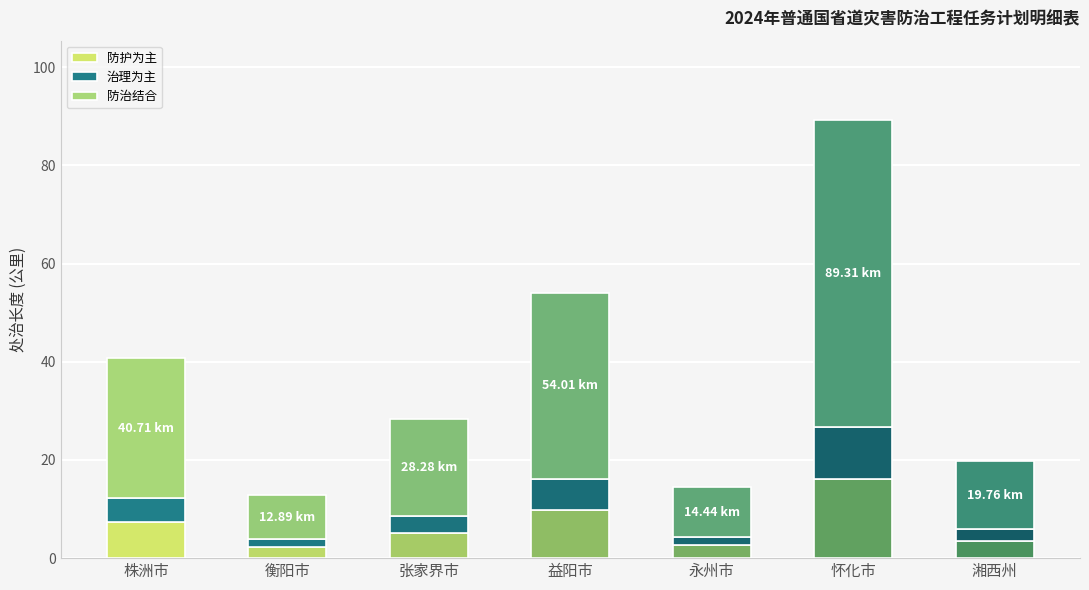

What is the average value of the 防护为主 series?

6.7